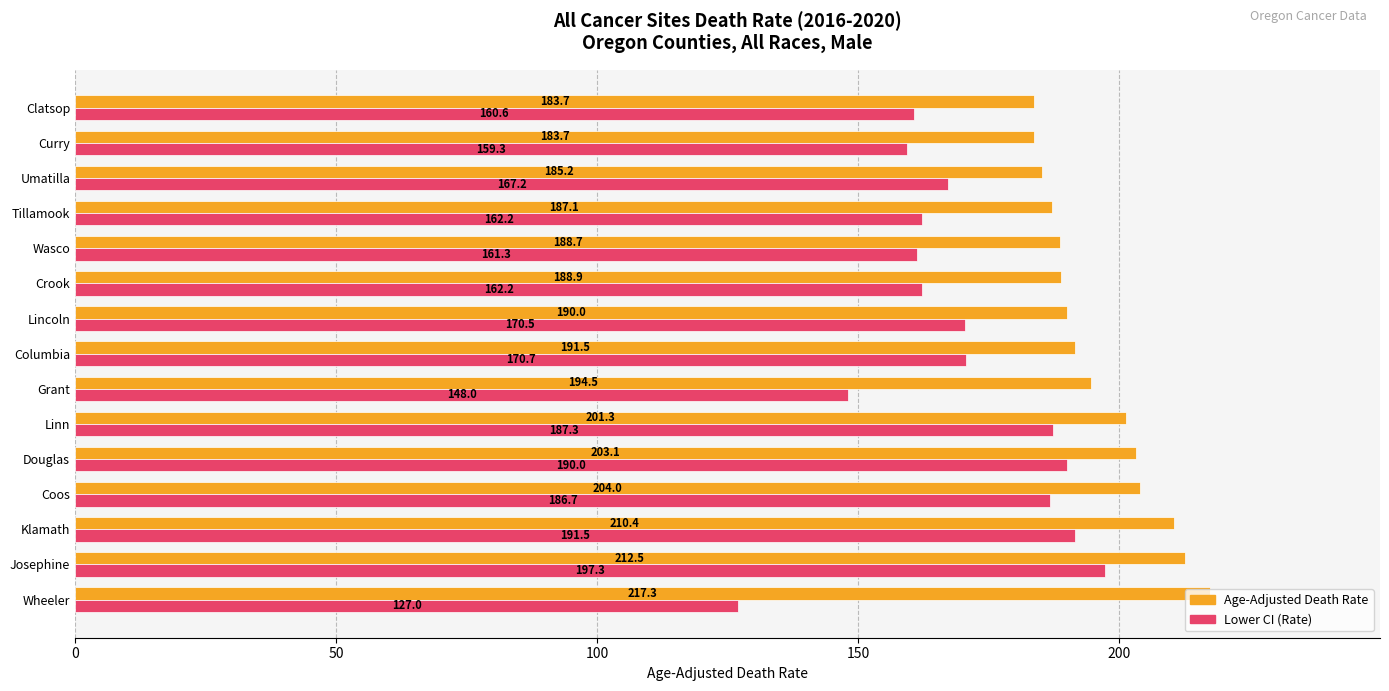

What is the highest value of the Age-Adjusted Death Rate series?

217.3